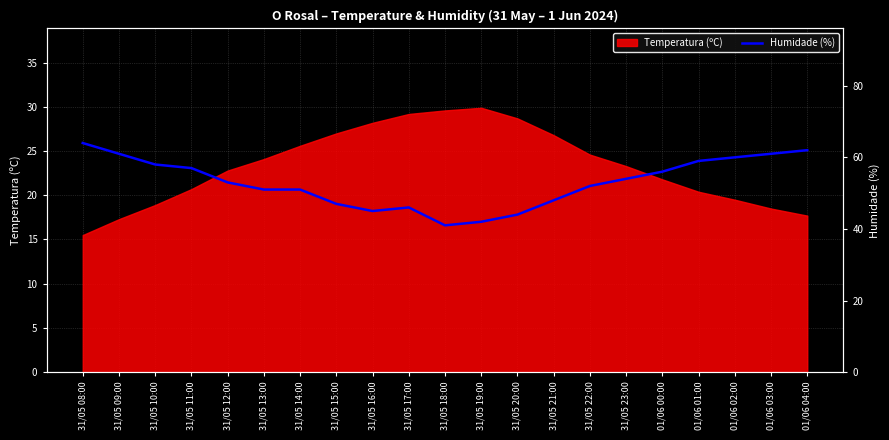

Where is the first local maximum?

31/05 17:00